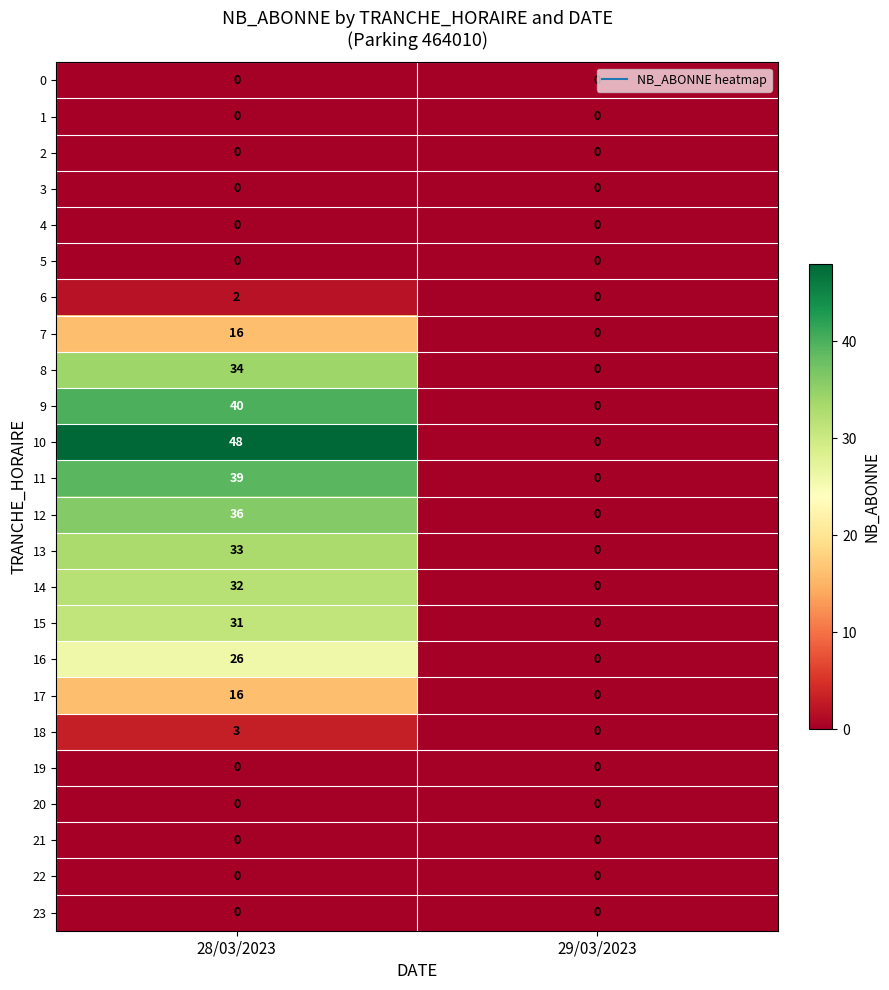

What is the greatest value displayed?

48